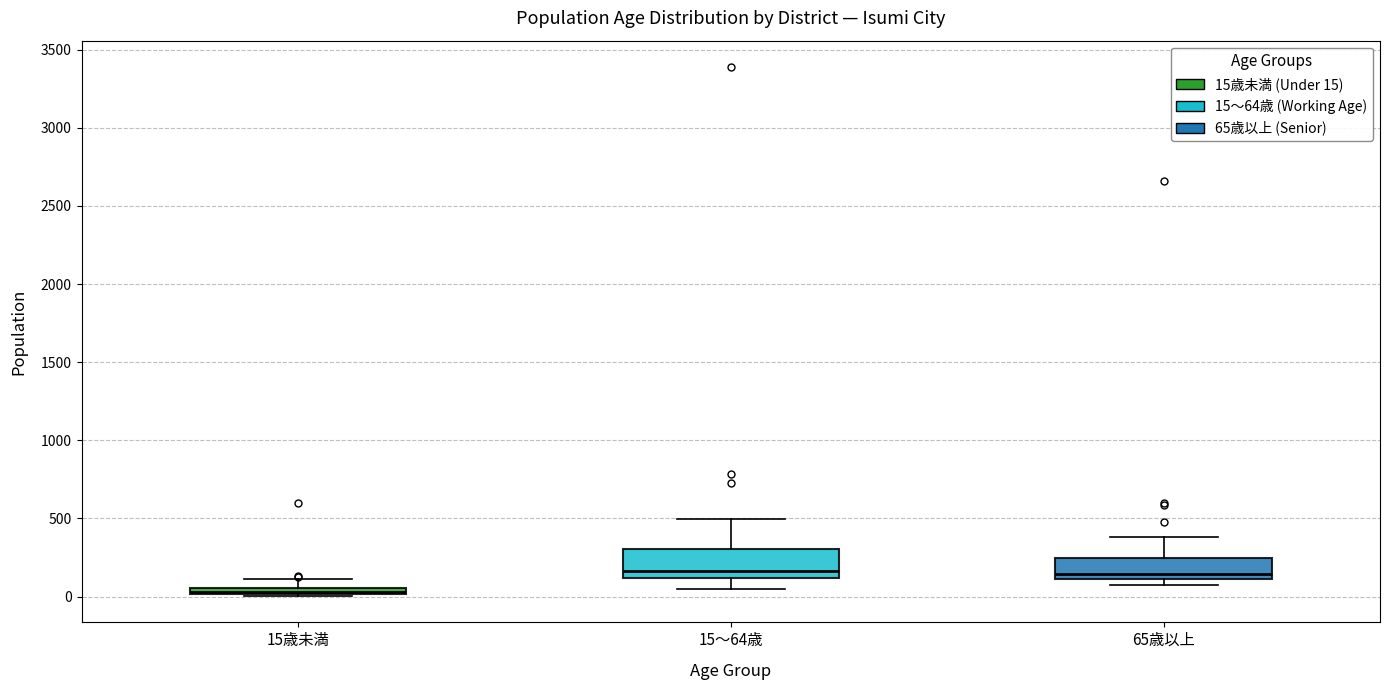

Where is the upper edge of the box for 15歳未満 on the y-axis? The values are not printed on the chart, so give them approximately, as read against the axis.

50